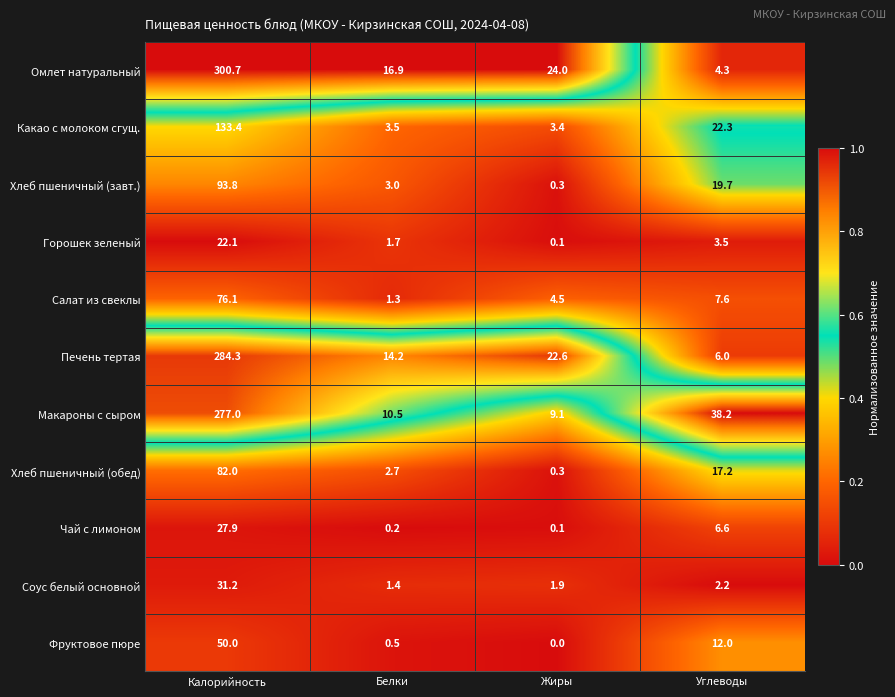

How many series are shown in this chart?

11